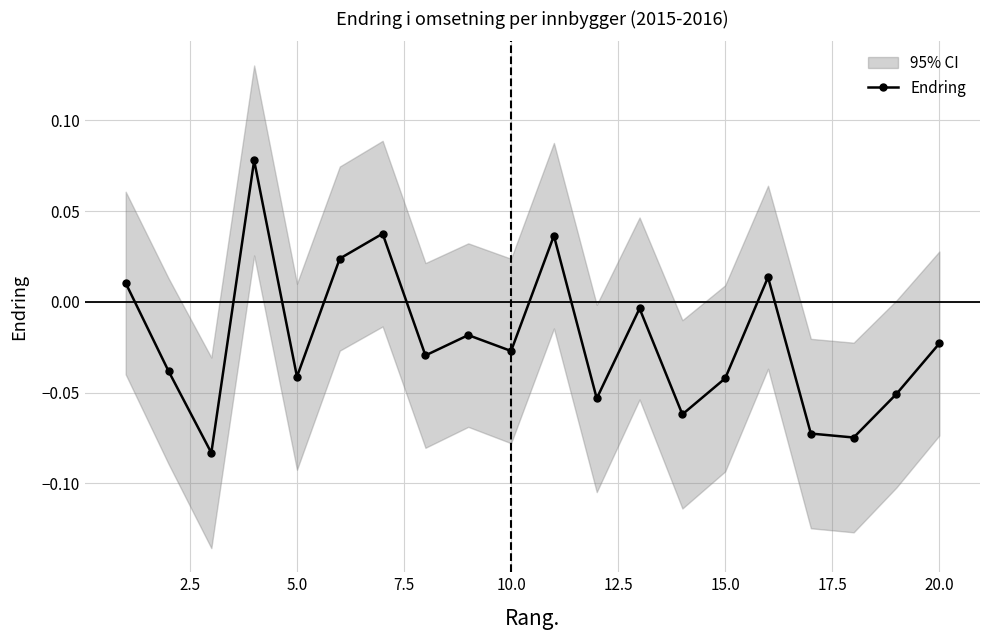

In Endring, how many points are higher than both neighbors (excluding endpoints)?

6